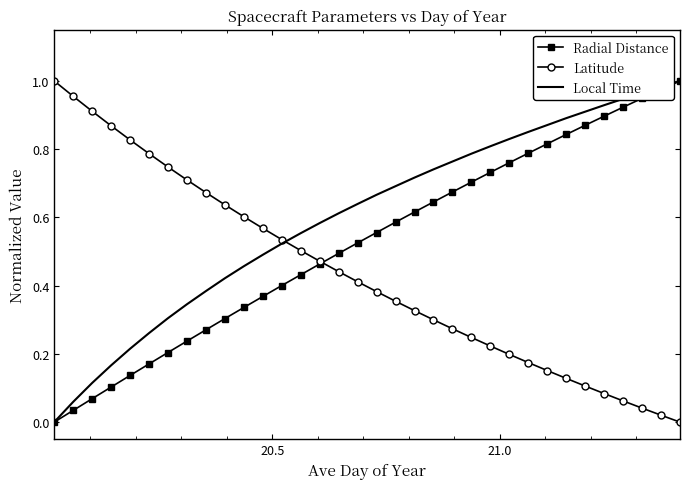

What is the sum of all Local Time values?

20.5